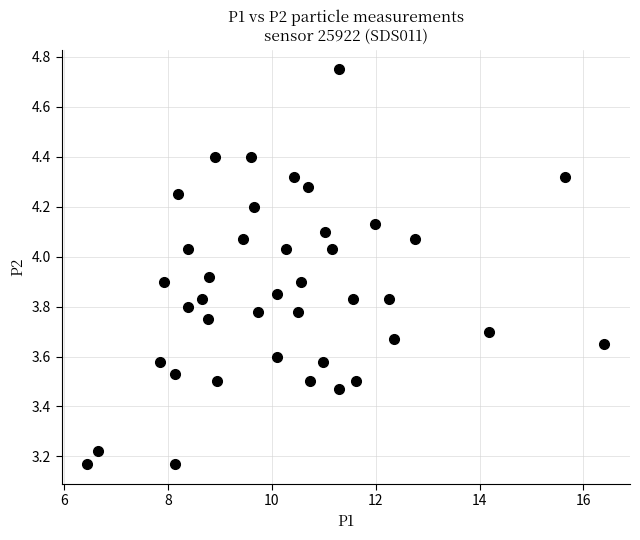

What is the range of X values (max minus min)?

9.9